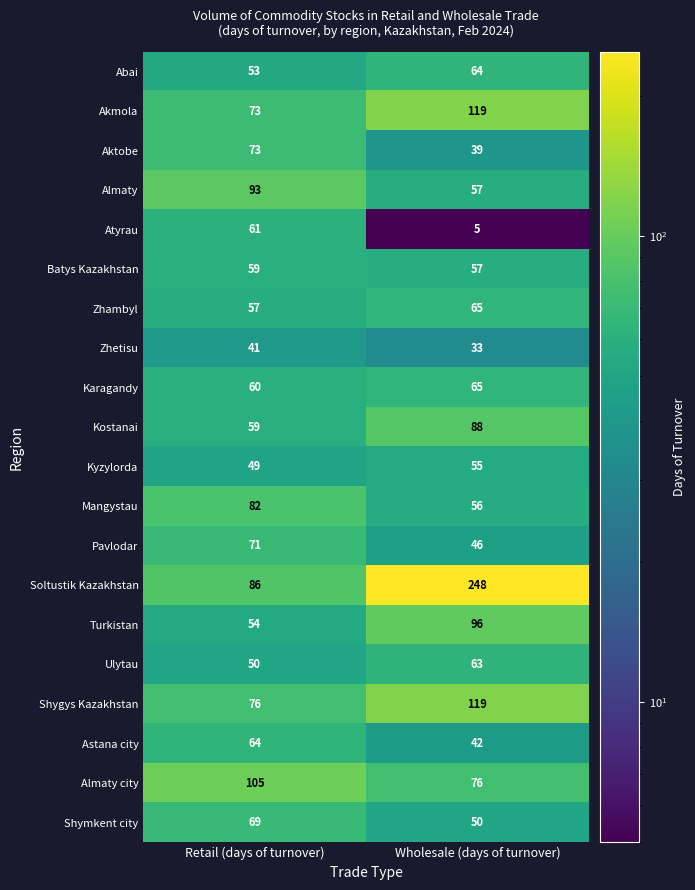

How many categories are shown in the chart?

2